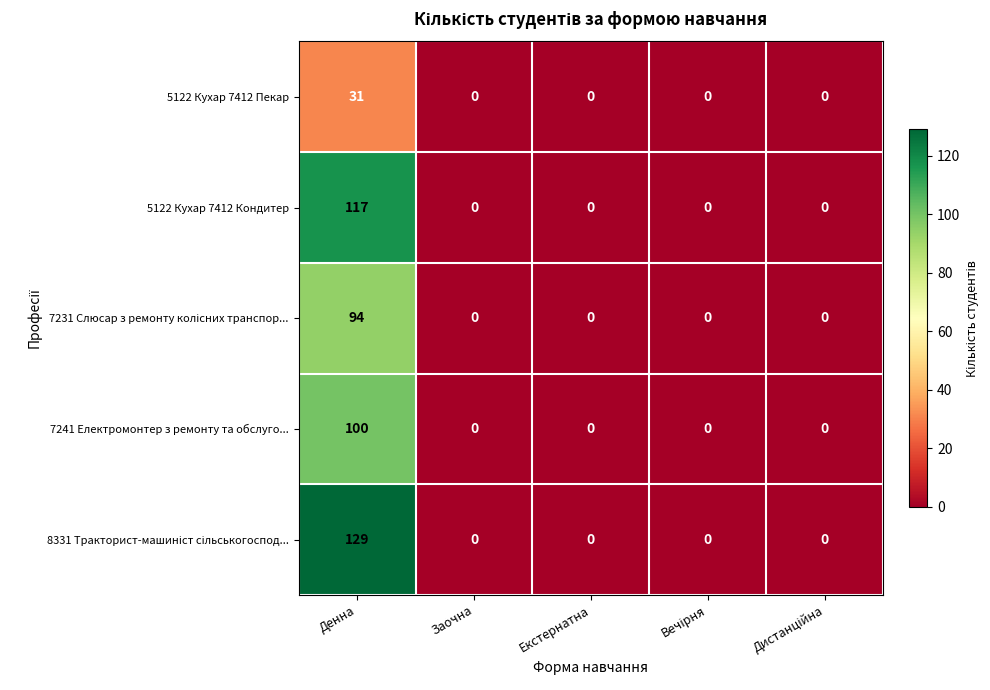

The value of 7241 Електромонтер з ремонту та обслуго... at Денна is 100. True or false?

True